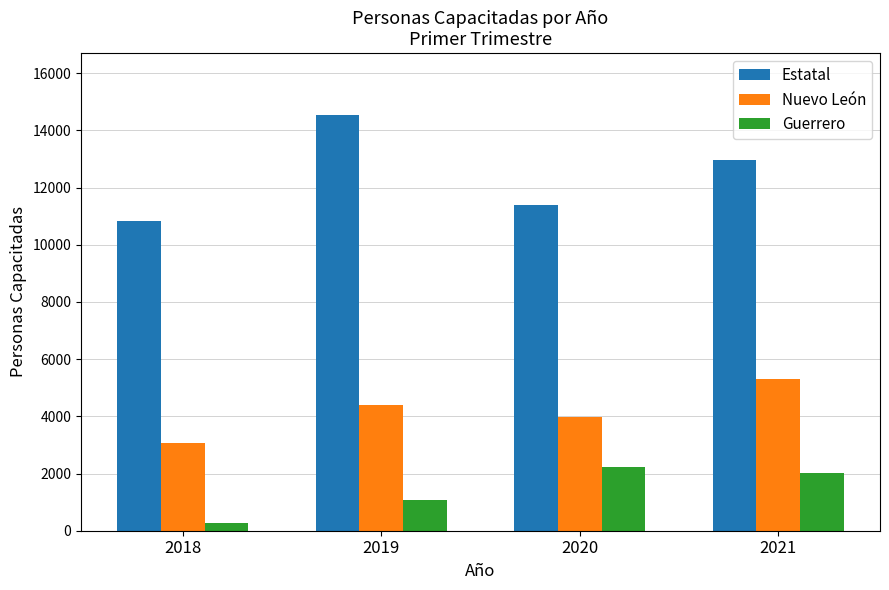

Where is Nuevo León nearest to the value 4184?

2020